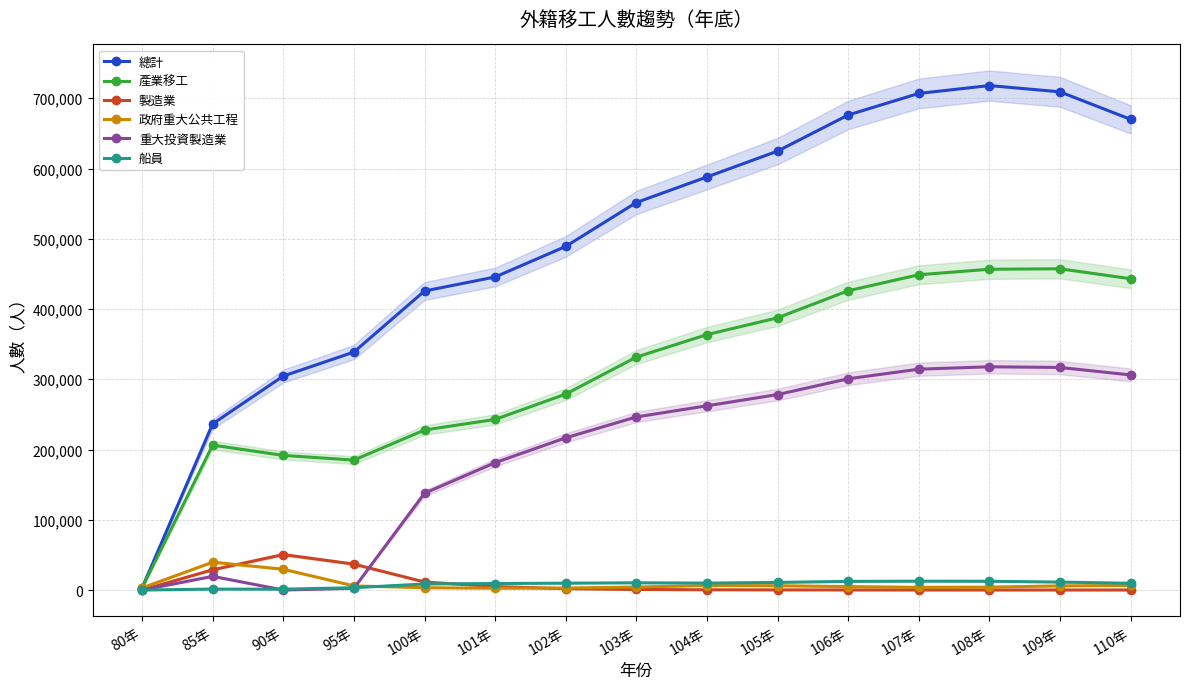

At which category does 總計 reach its first local peak?

108年